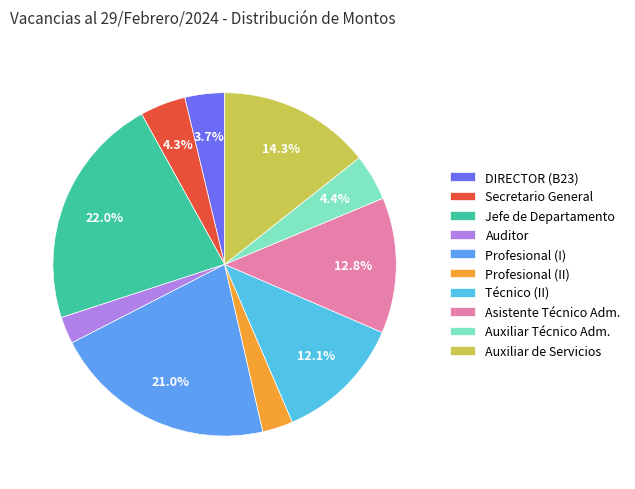

What is the largest slice in the pie chart?

Jefe de Departamento